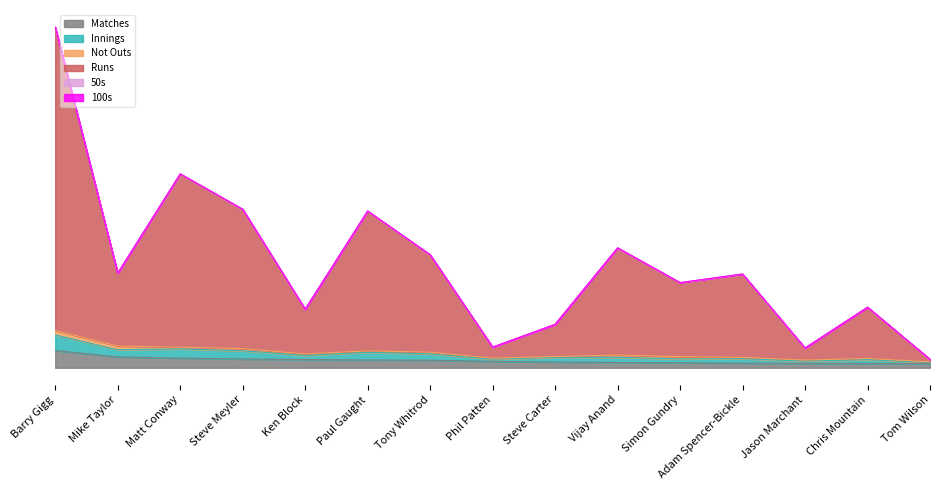

What are all the series names shown in the legend?

Matches, Innings, Not Outs, Runs, 50s, 100s